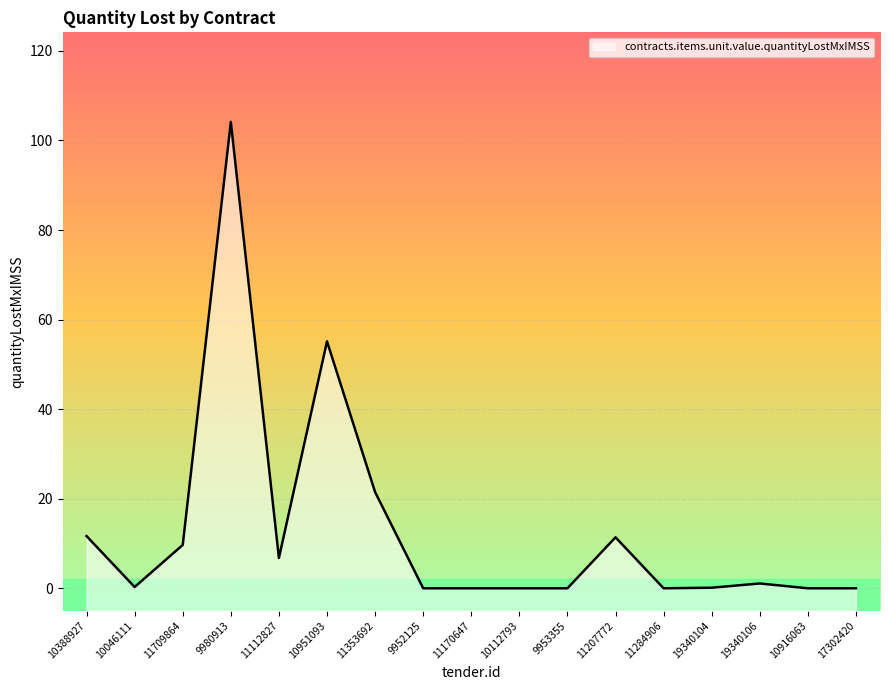

What is the value of the 7th point from the left?

21.5